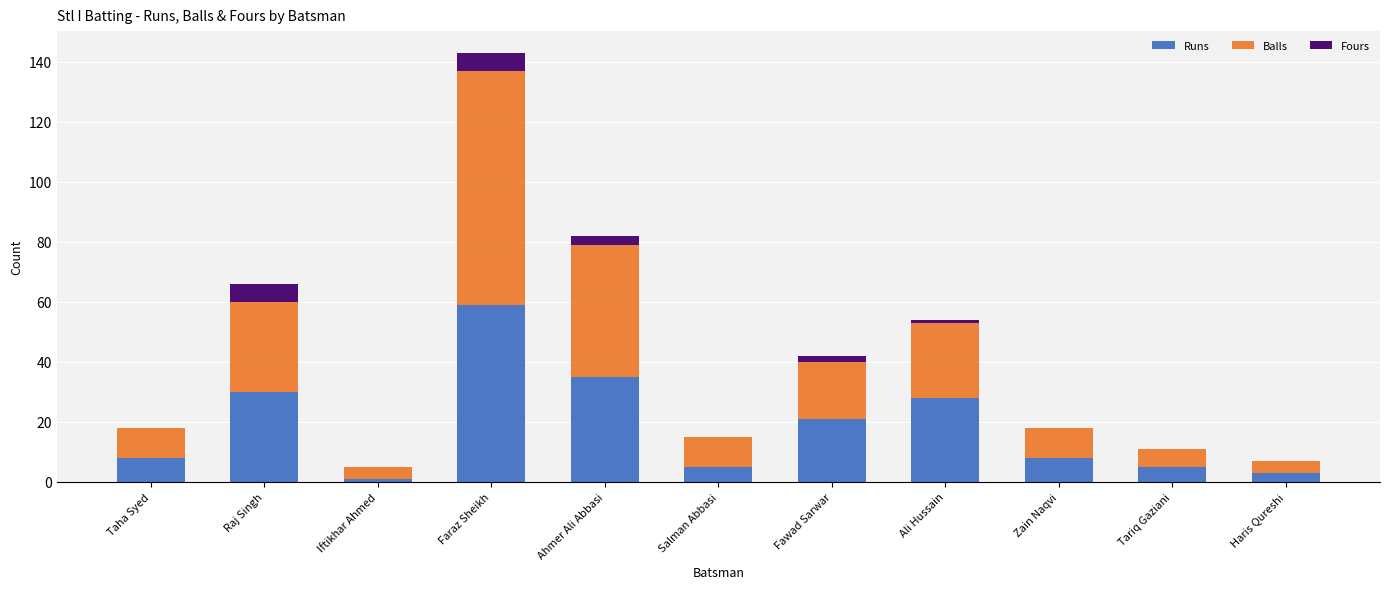

What is the highest value of the Runs series?

59